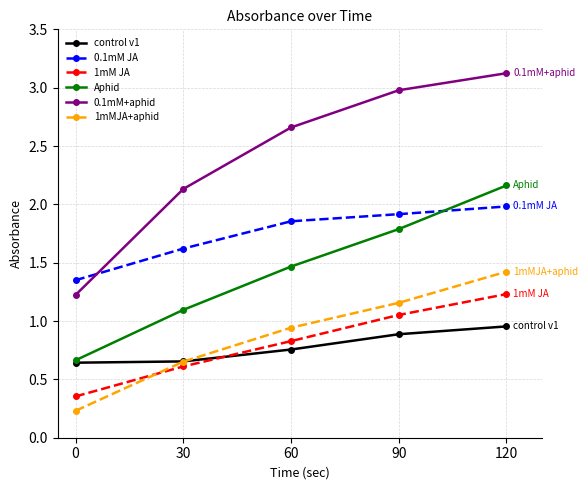

Which series has the largest range (max minus min)?

0.1mM+aphid